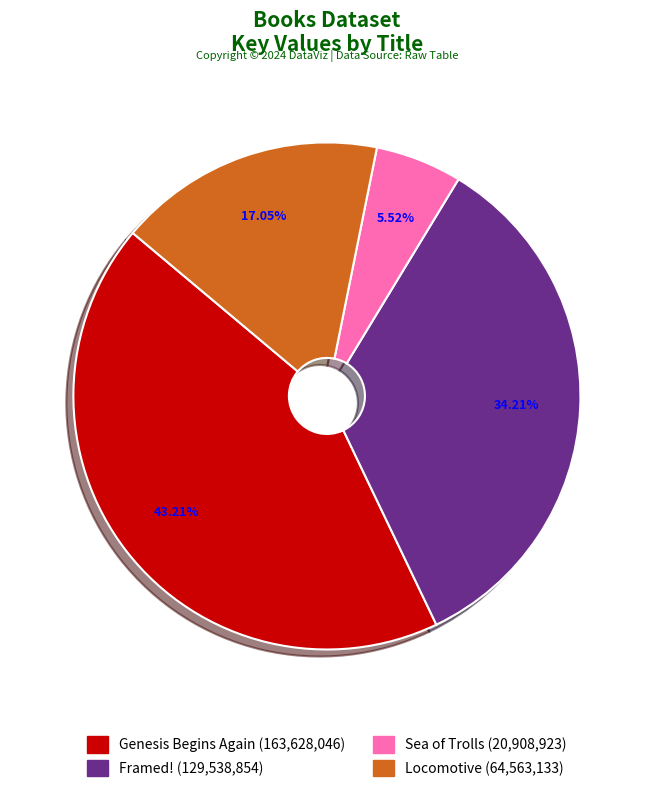

Rank the categories by value from highest to lowest.

Genesis Begins Again, Framed!, Locomotive, Sea of Trolls